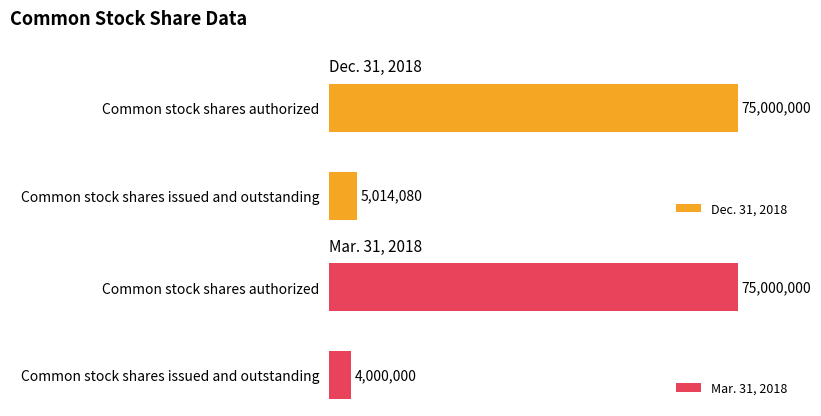

Are the bars horizontal?

Yes